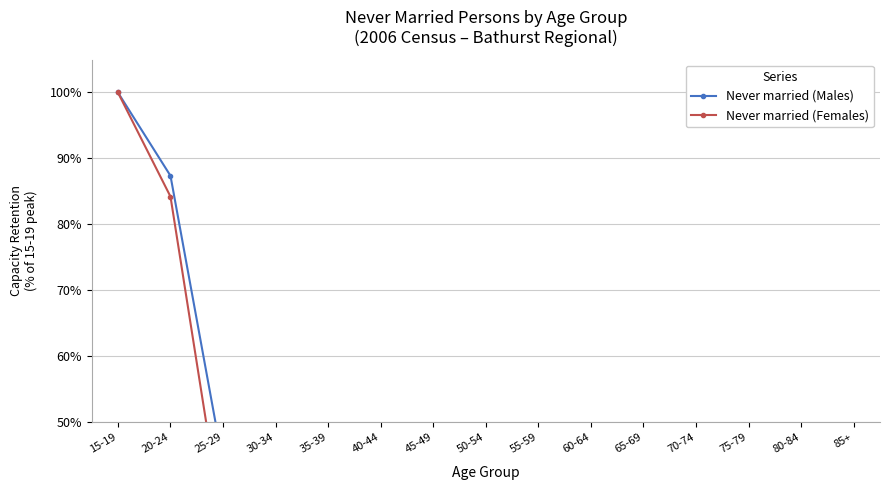

What is the average value of the Never married (Males) series?

22.5